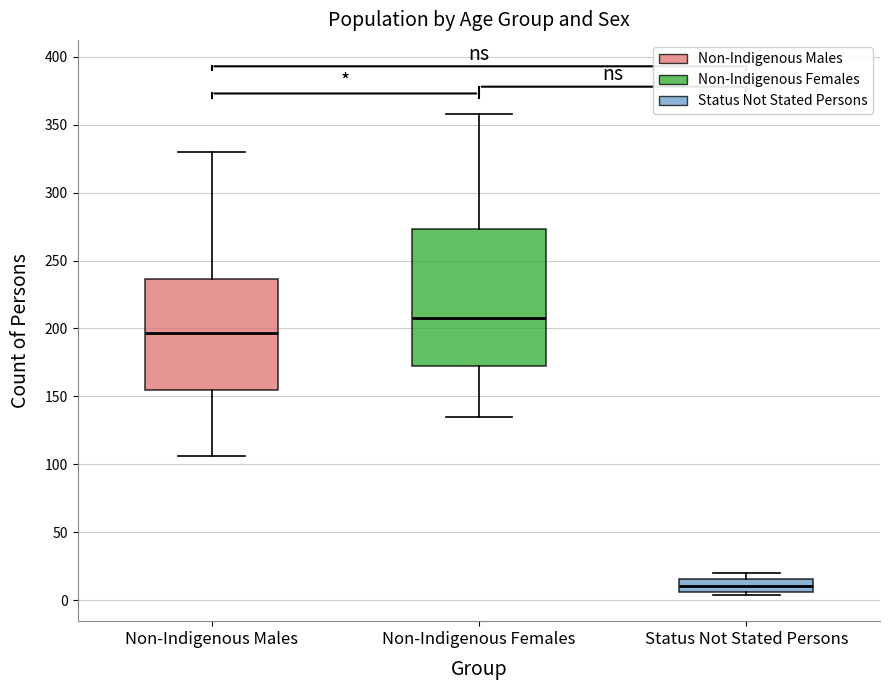

Reading left to right, transcribe this box plot: for each box, give where its median line is, the range the box spans, and where its two whiskers end, as read against the y-axis. The values are not printed on the chart, so give them approximately, as read against the axis.

Non-Indigenous Males: median 195, box 155 to 235, whiskers 105 to 330
Non-Indigenous Females: median 210, box 170 to 275, whiskers 135 to 360
Status Not Stated Persons: median 10, box 5 to 15, whiskers 5 (just below the box's lower edge) to 20